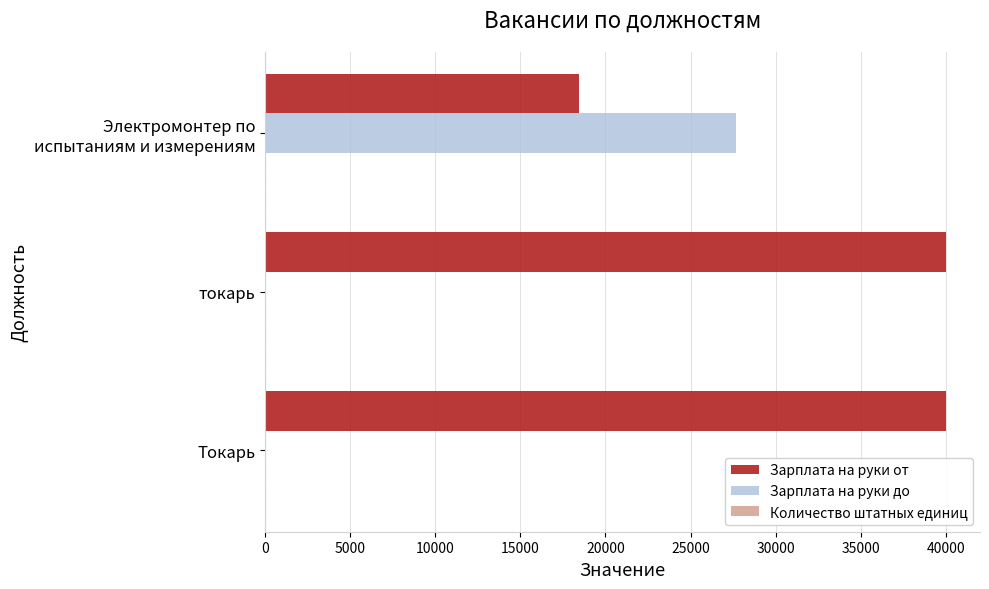

How many distinct data groups are displayed?

3